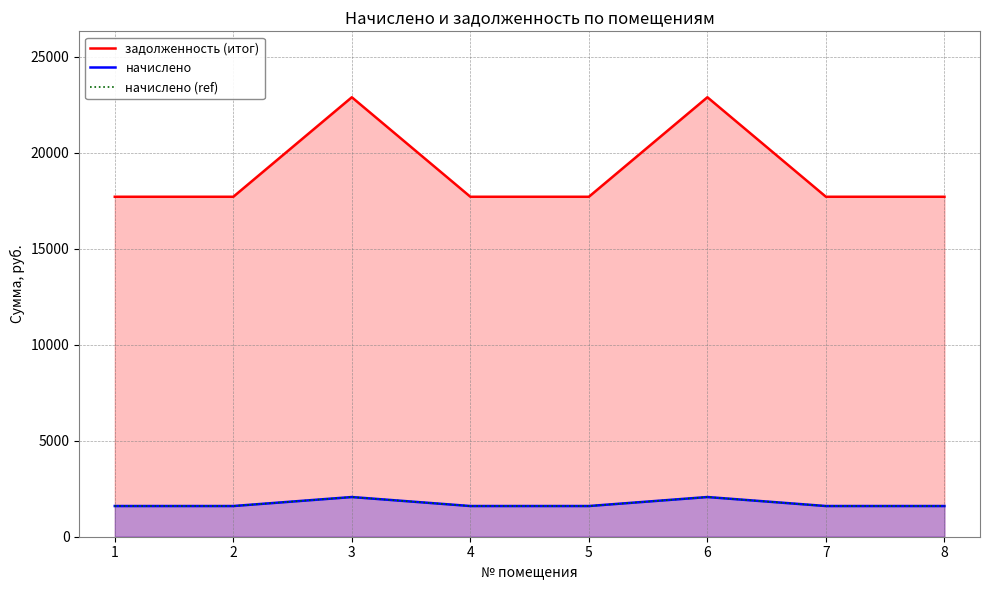

Count the number of categories in the chart.

8